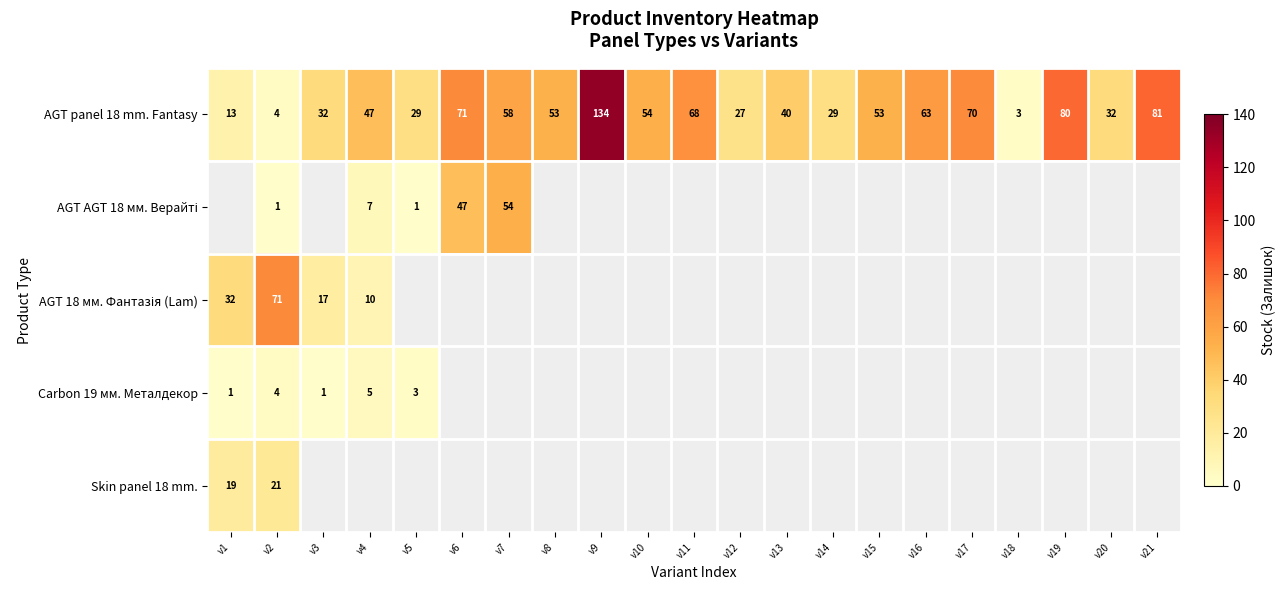

What is the highest value of the AGT panel 18 mm. Fantasy series?

134